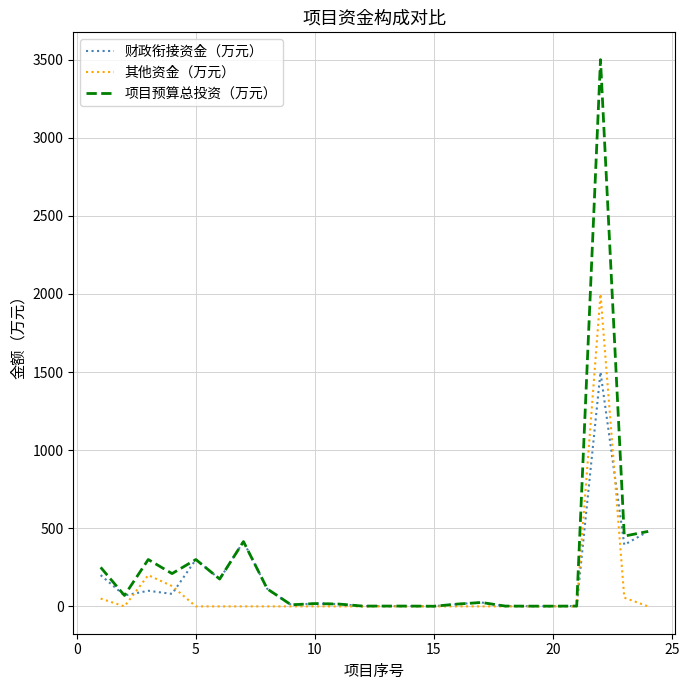

Which series has the largest range (max minus min)?

项目预算总投资（万元）